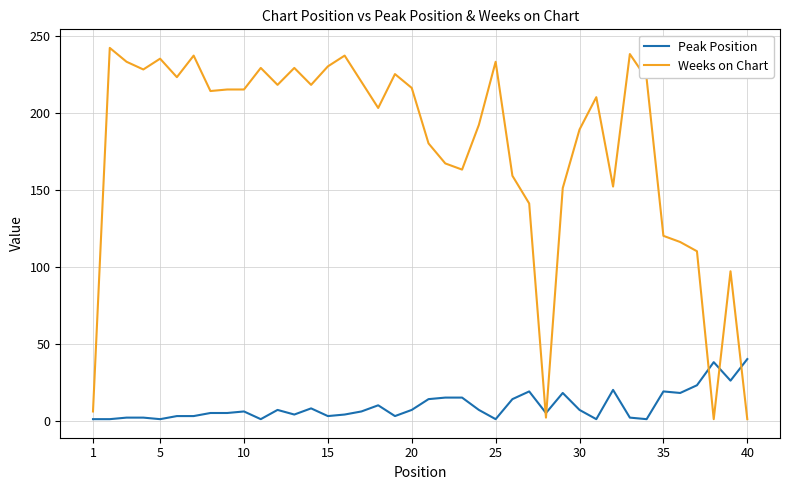

True or false: Peak Position and Weeks on Chart cross at least once.

True